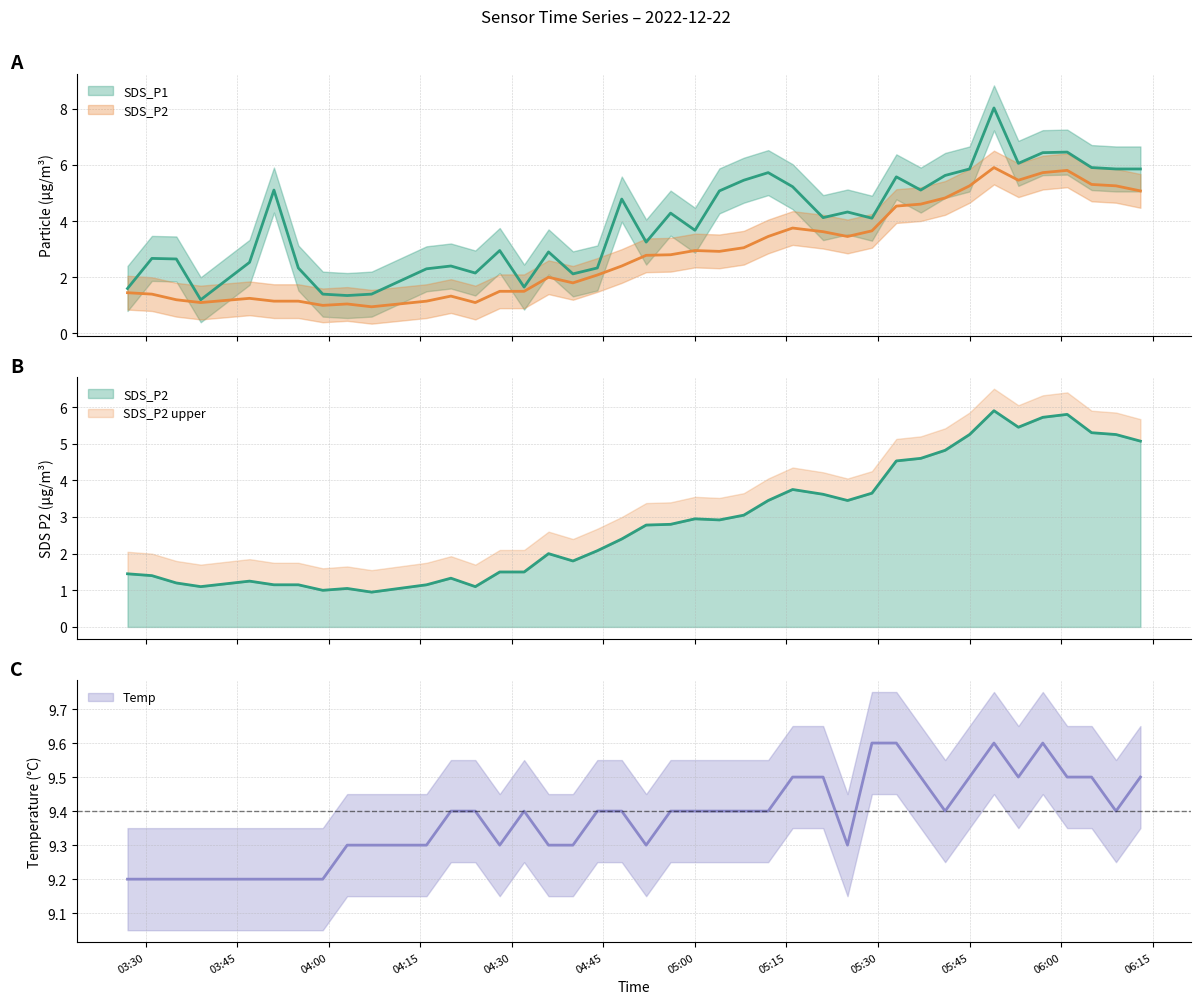

How many categories are shown in the chart?

40